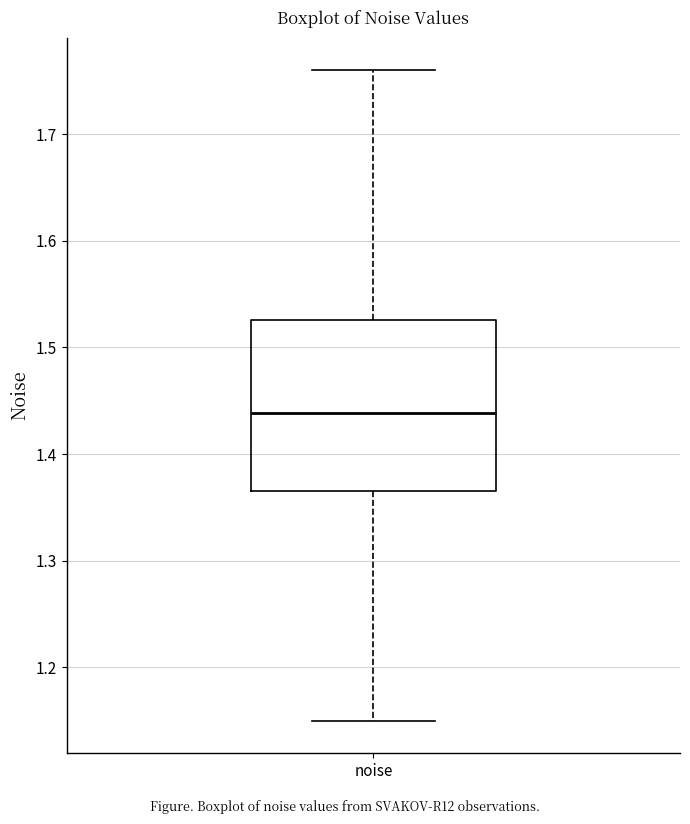

Transcribe this box plot: give where the median line is, the range the box spans, and where the two whiskers end, as read against the y-axis. The values are not printed on the chart, so give them approximately, as read against the axis.

median 1.44, box 1.37 to 1.53, whiskers 1.15 to 1.76